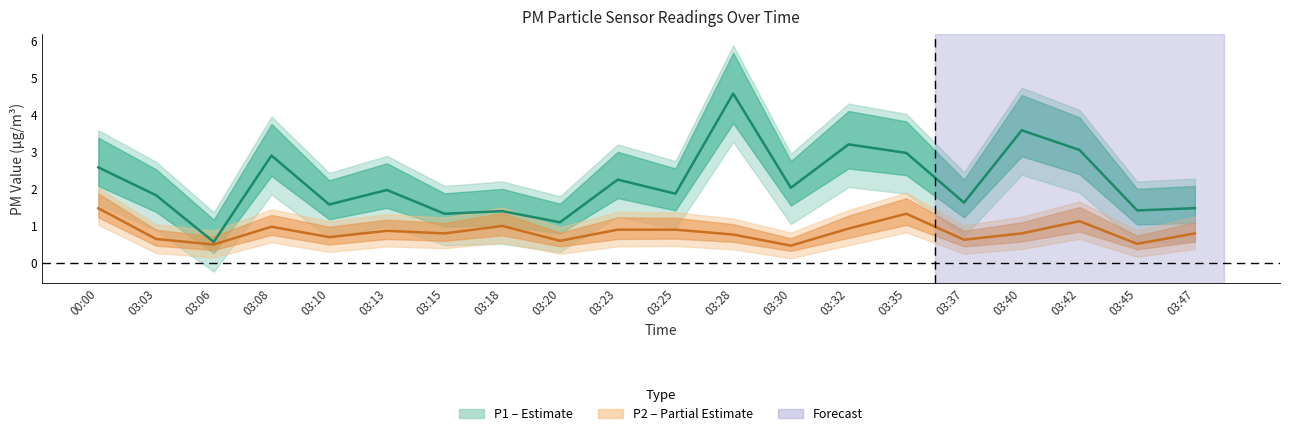

What is the total value across all series at 03:35?

4.3